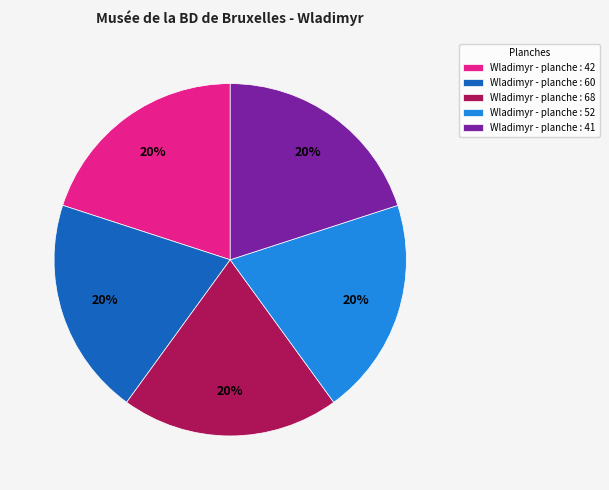

What percentage is the Wladimyr - planche : 68 slice, to the nearest percent?

20%